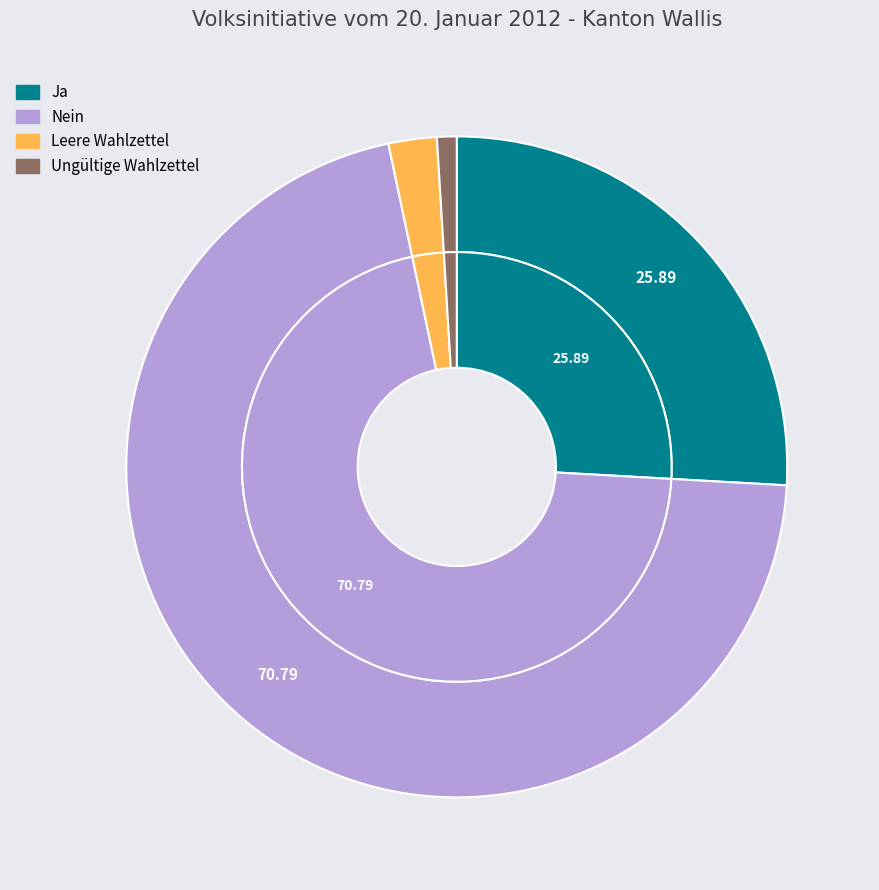

How many segments does this pie chart have?

4